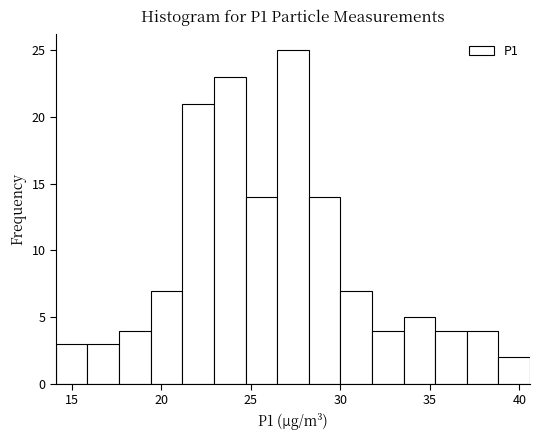

Around what value on the x-axis is the tallest bar? Give the approximate position of its centre, as read against the axis.

27.5